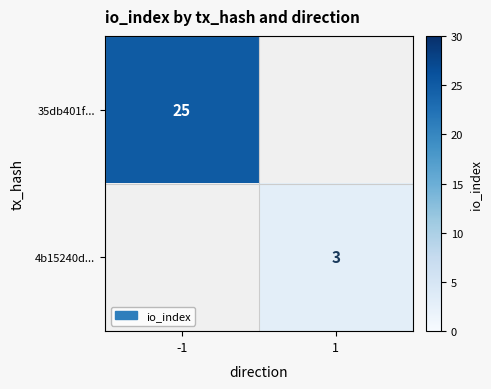

Is the value of 35db401f... at -1 greater than the value of 4b15240d... at 1?

Yes